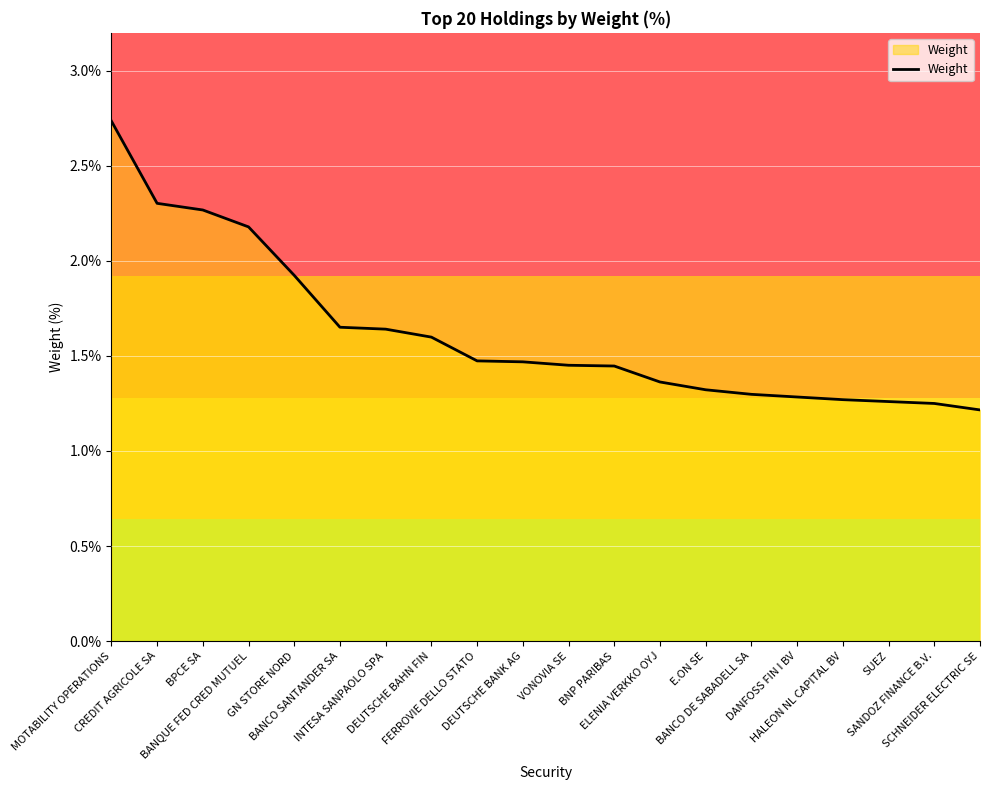

True or false: there are more than 1 points higher than both neighbors.

False